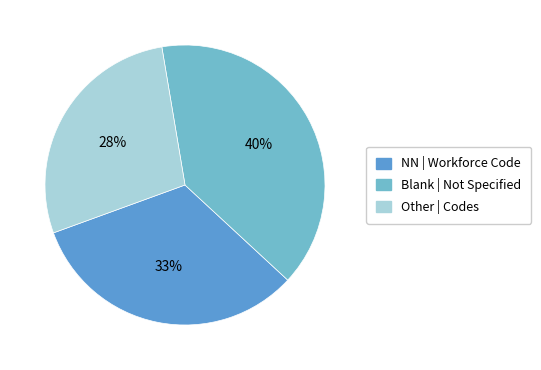

Count the number of slices in the pie.

3